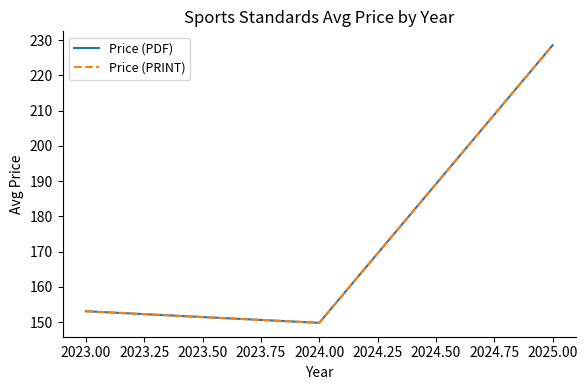

Reading left to right, what are all the values shown in this chart?

Price (PDF): 153.1	149.8	228.5
Price (PRINT): 153.1	149.8	228.5